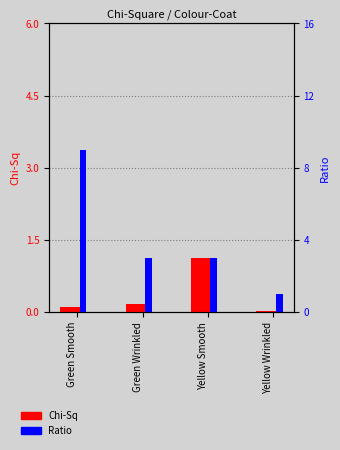

Between Yellow Wrinkled and Yellow Smooth, which is larger?

Yellow Smooth